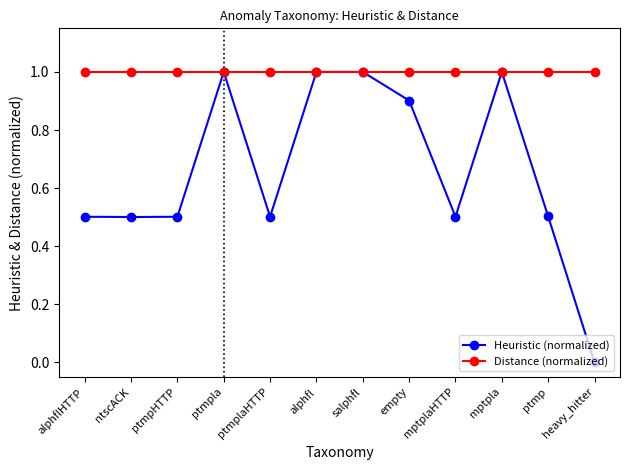

True or false: Heuristic (normalized) has more than 1 points higher than both neighbors.

True